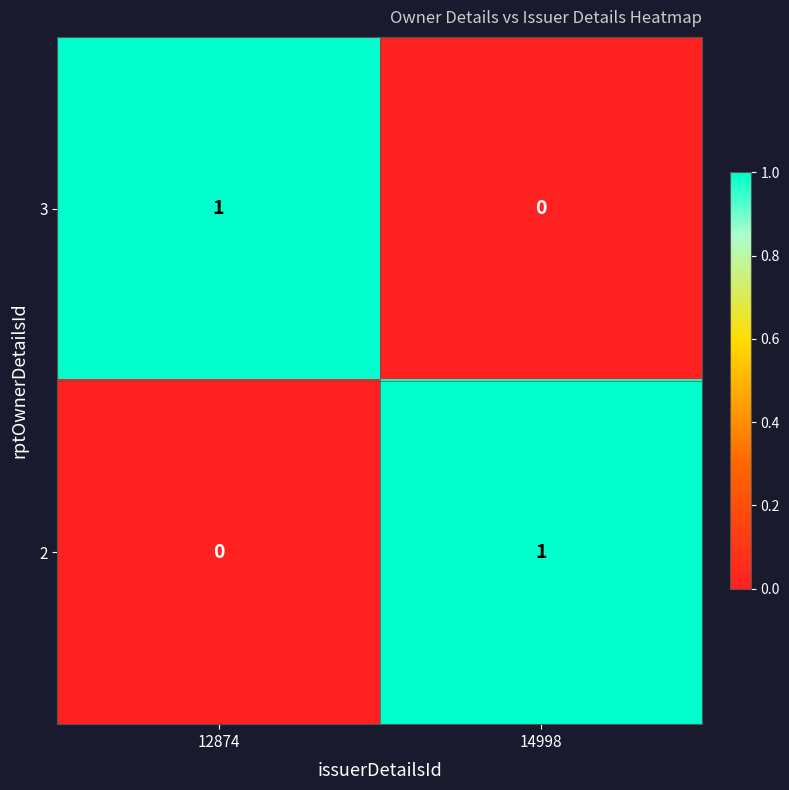

Which category has the lowest value in the 2 series?

12874